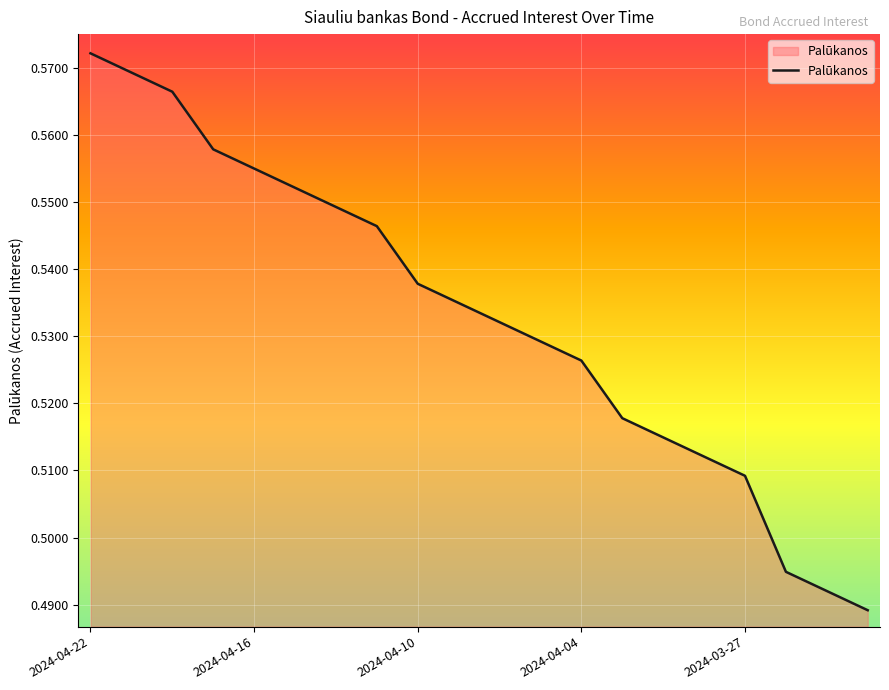

How many lines are shown in the chart?

1